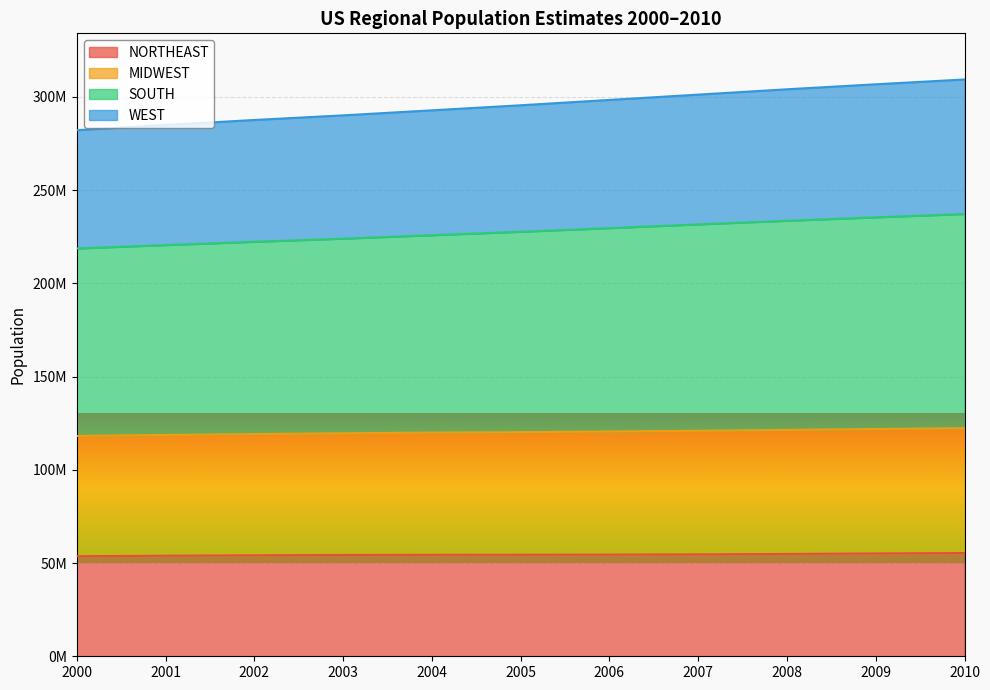

True or false: NORTHEAST has more than 2 interior local peaks.

False